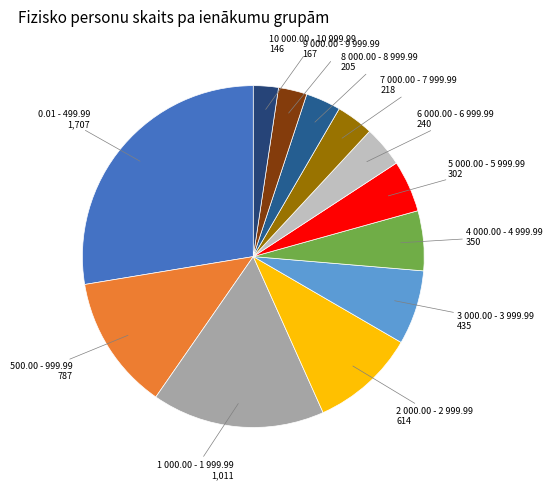

Does 10 000.00 - 10 999.99 represent more than half of the total?

No